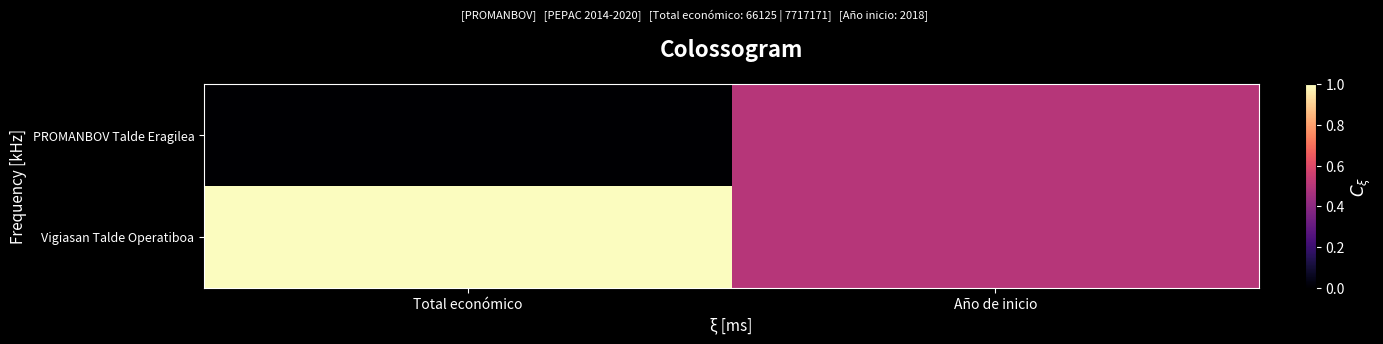

Which category has the highest value across all series?

Total económico